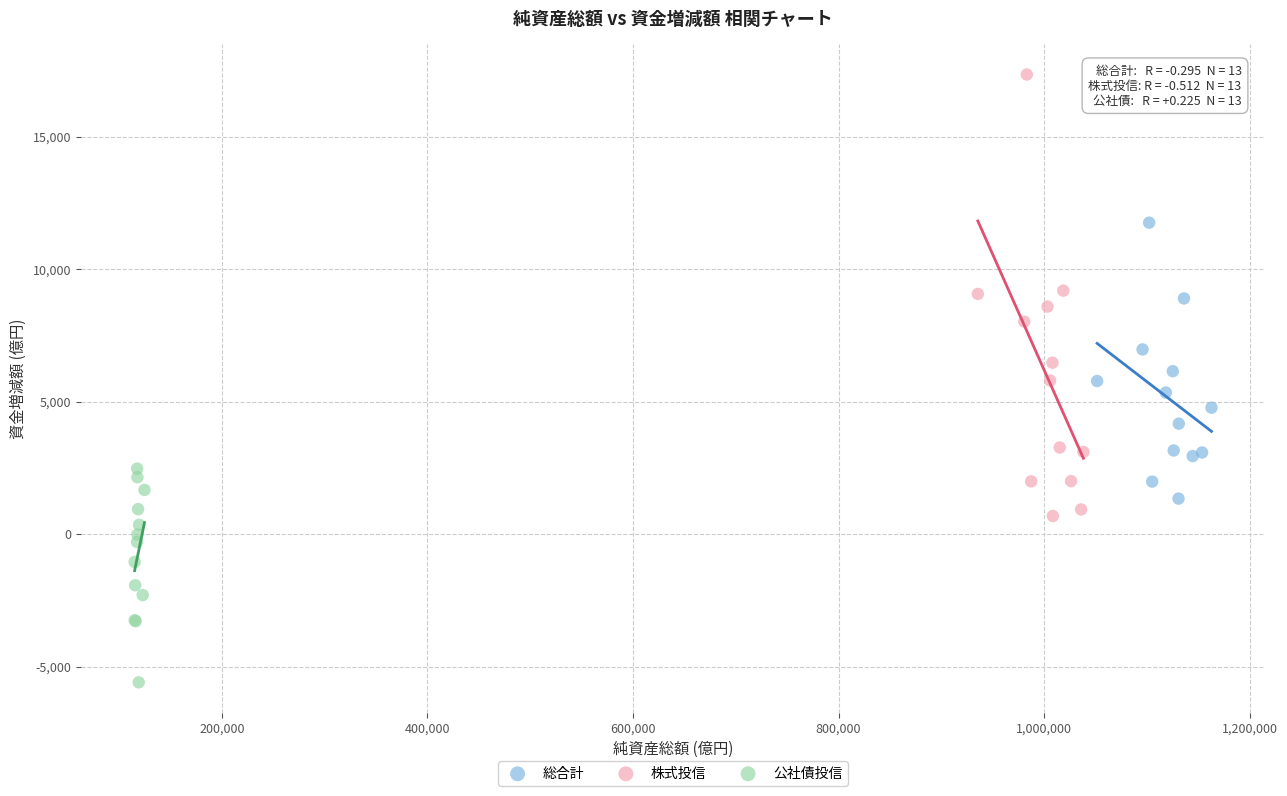

Which series has the widest spread of Y values?

株式投信